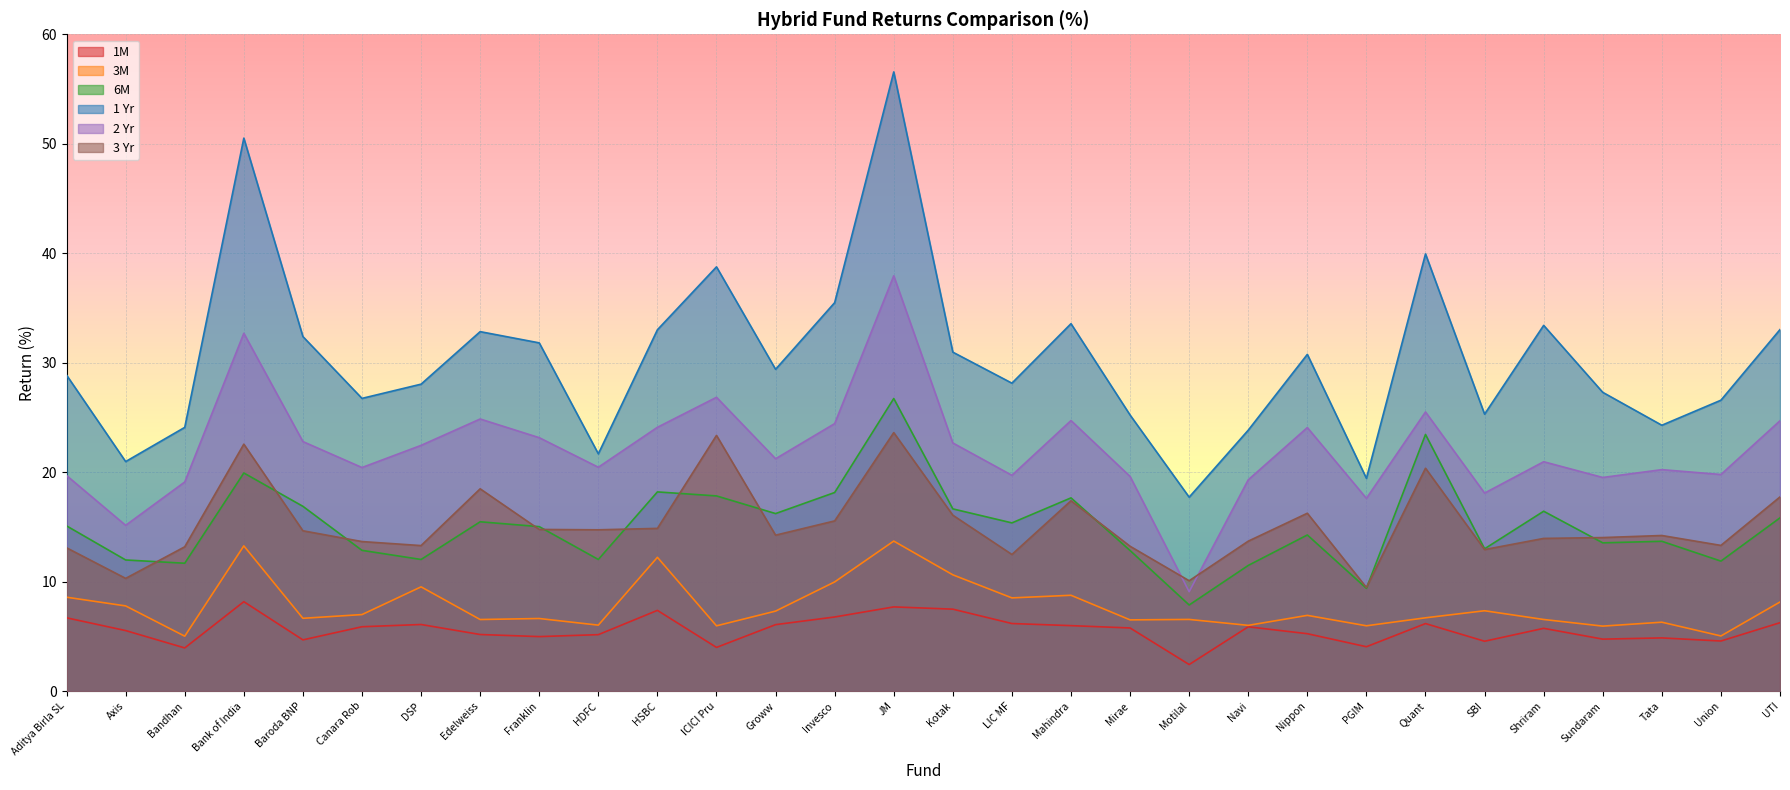

How many lines are shown in the chart?

6